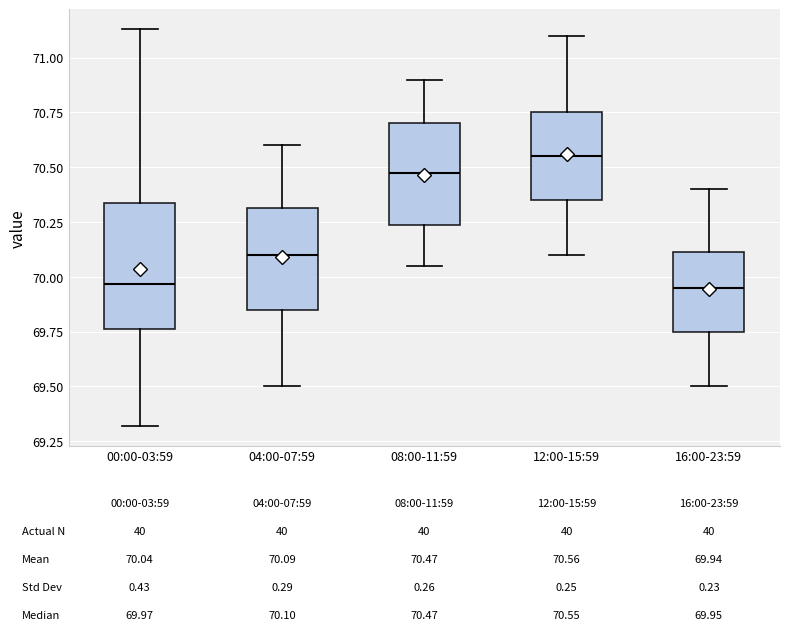

Comparing the boxes themselves (not the whiskers), which one is the tallest?

00:00-03:59